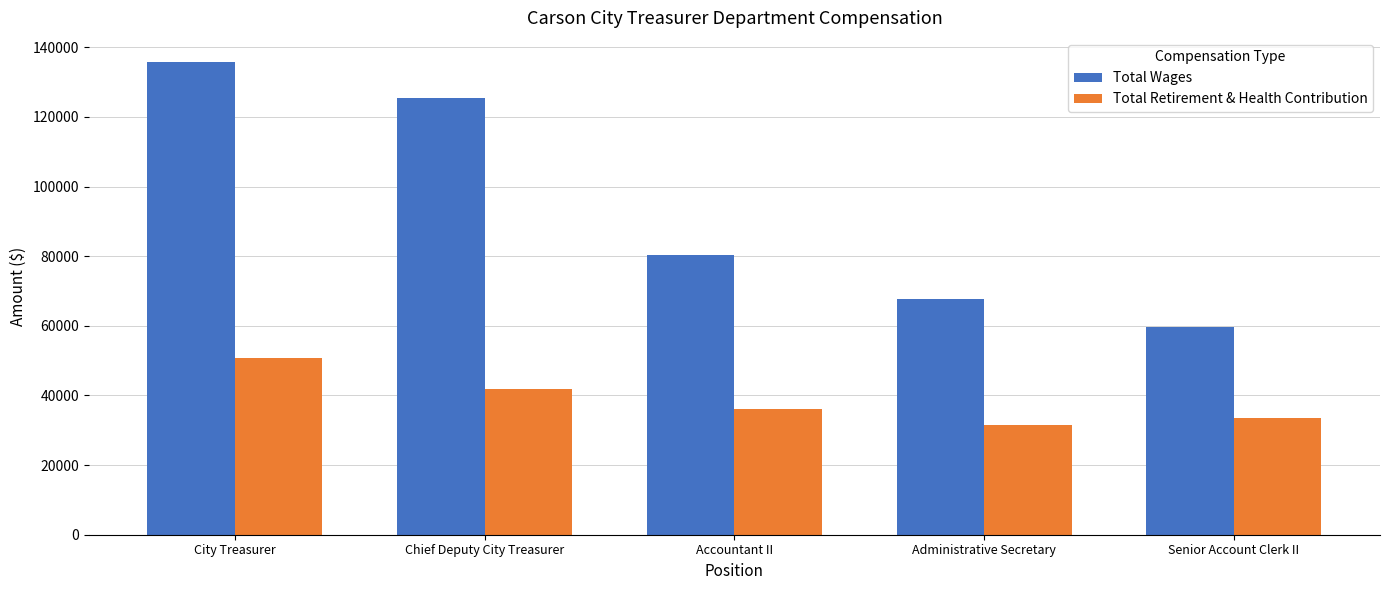

How many Total Wages values are between 67648 and 125442?

3